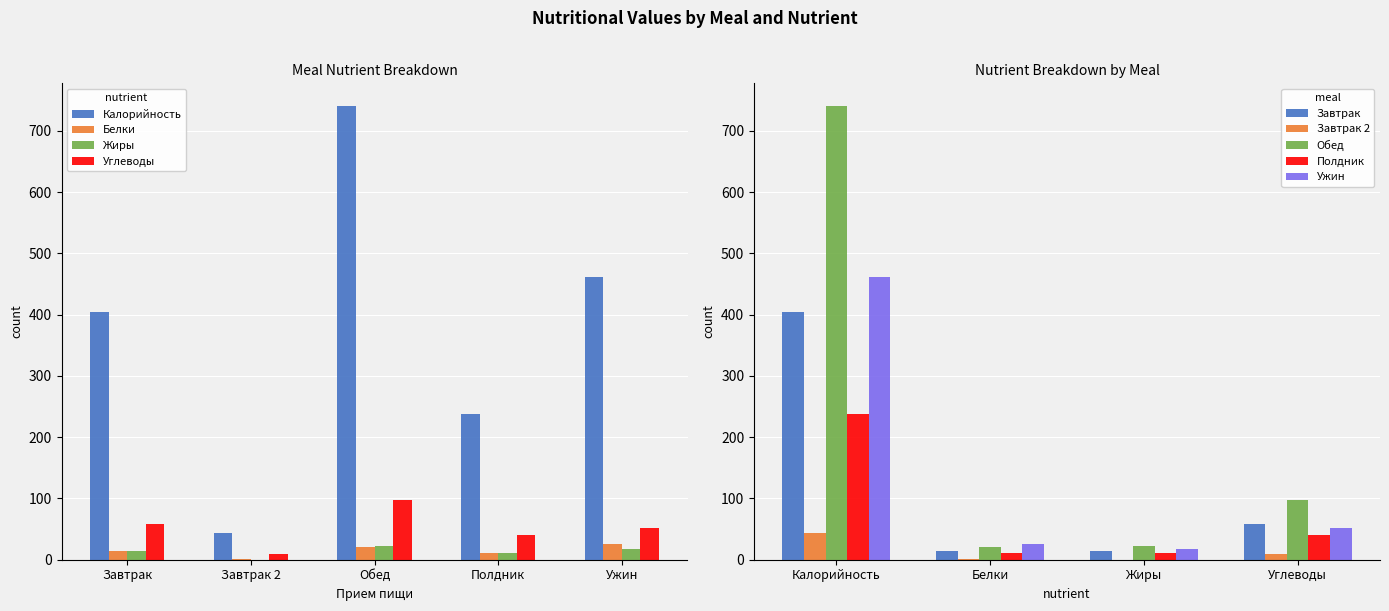

Between Завтрак 2 and Обед, which series saw the biggest shift?

Калорийность